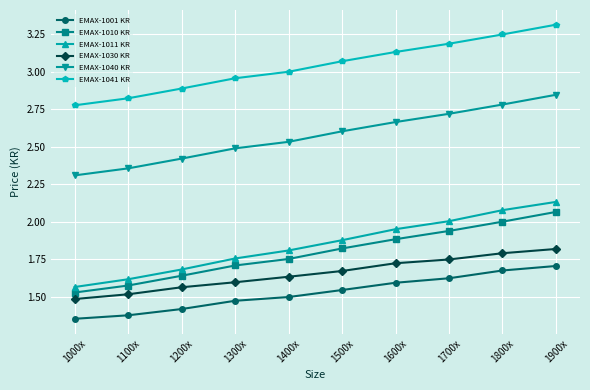

List the labels in order of EMAX-1041 KR value, smallest first.

1000x, 1100x, 1200x, 1300x, 1400x, 1500x, 1600x, 1700x, 1800x, 1900x